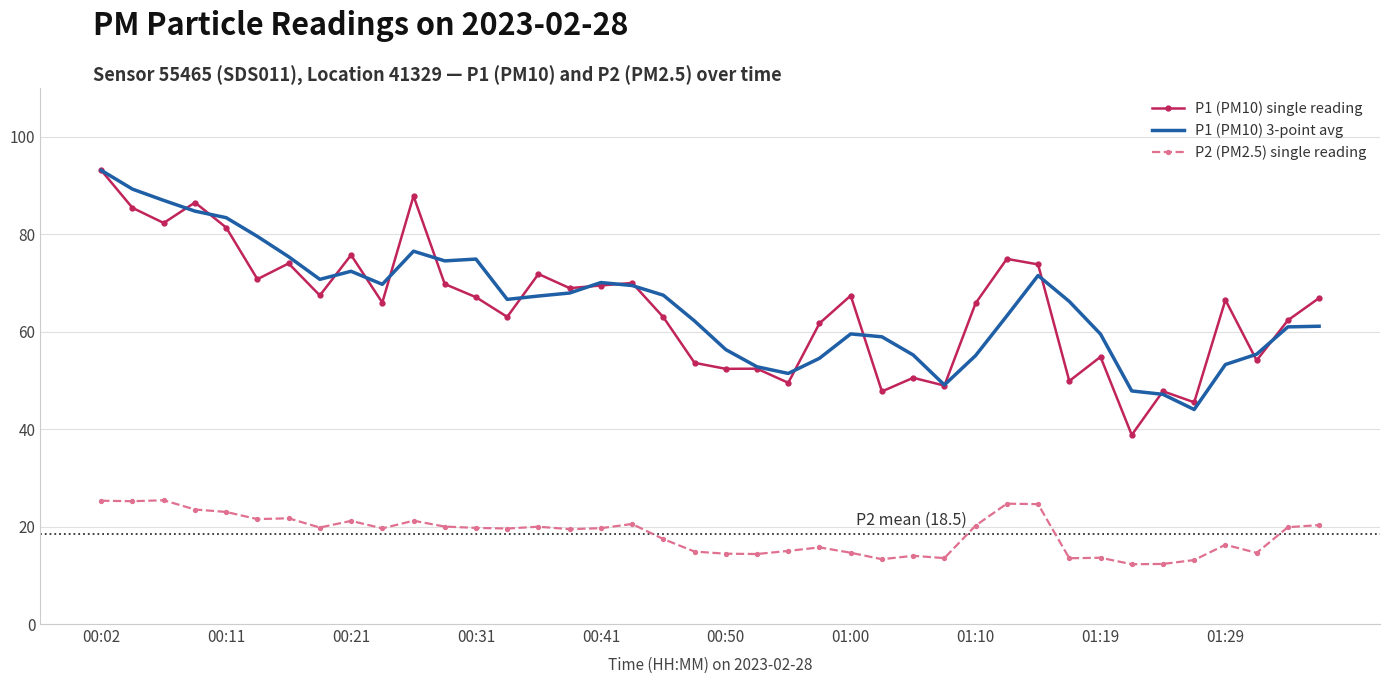

Which series has the widest spread of values?

P1 (PM10) single reading